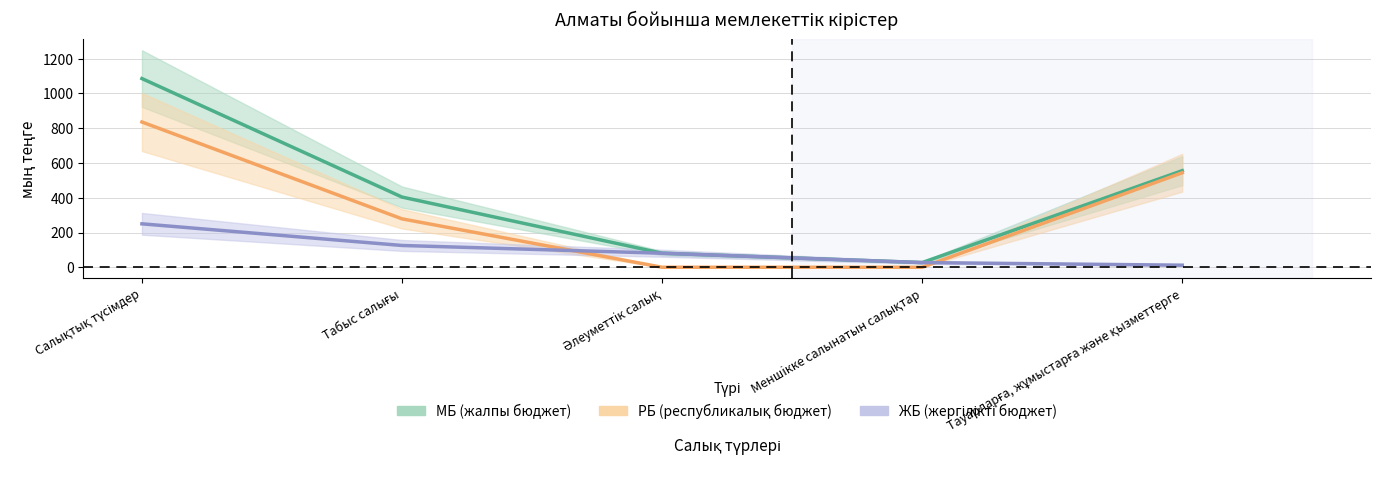

Which series ends up on top after the final intersection of ЖБ and РБ?

РБ